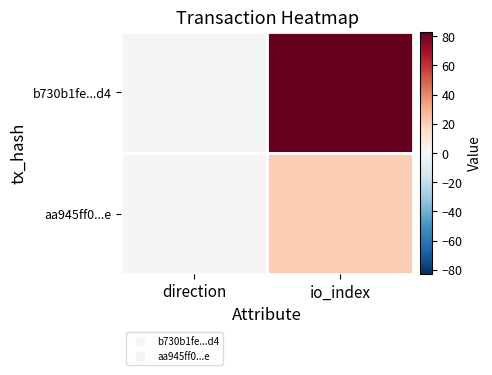

How many distinct data groups are displayed?

2